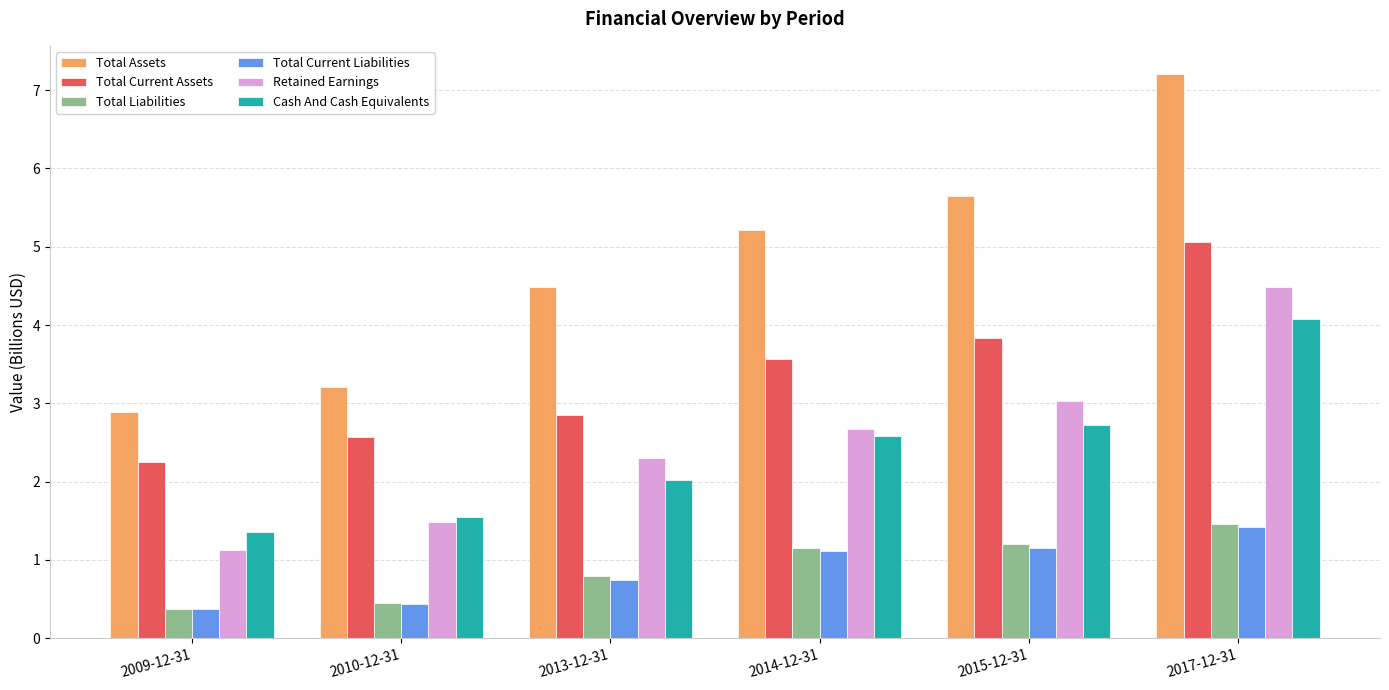

What is the approximate value of Cash And Cash Equivalents at 2014-12-31?

2.6